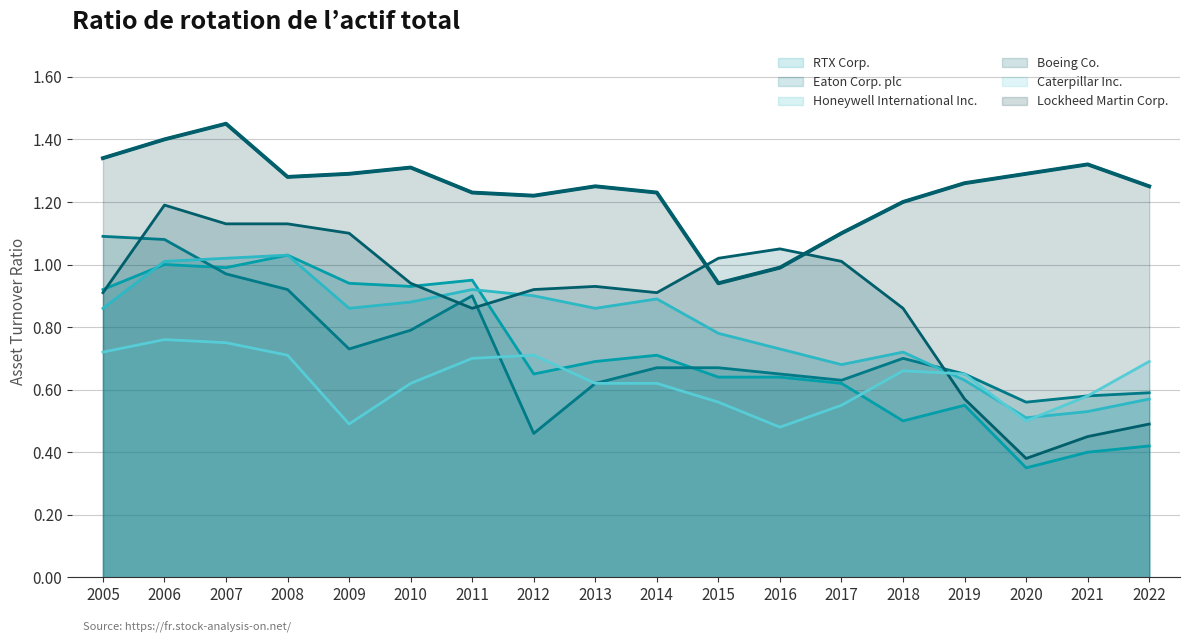

At which label does RTX Corp. reach its peak?

2008